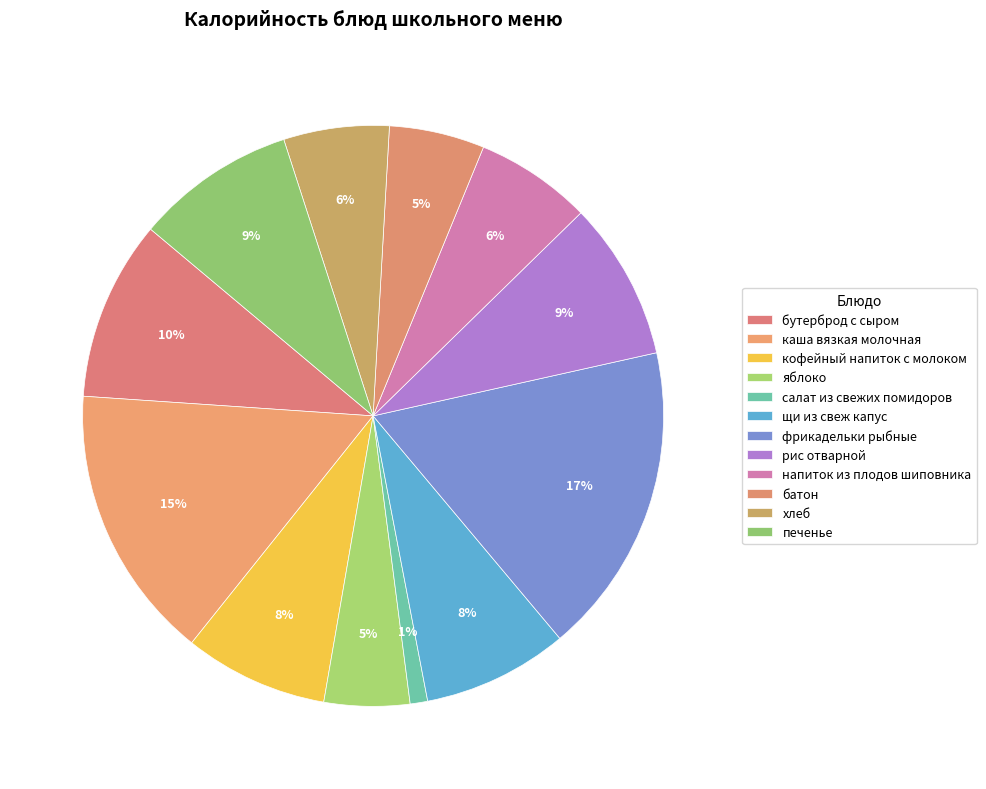

How many slices are in this pie chart?

12